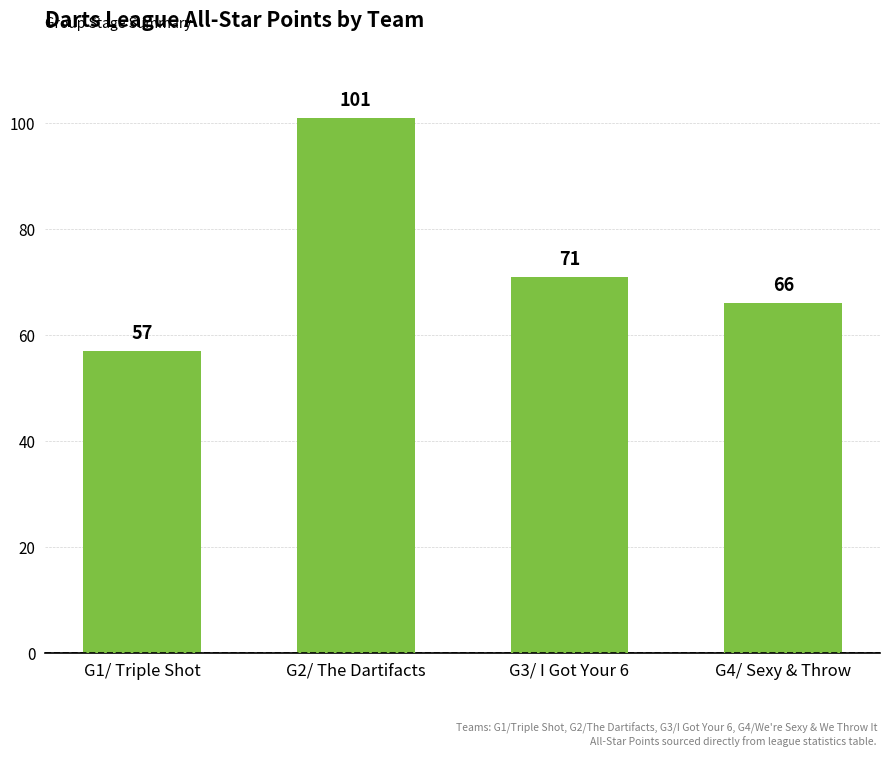

Read the value at G3/ I Got Your 6, to the nearest 5.

70